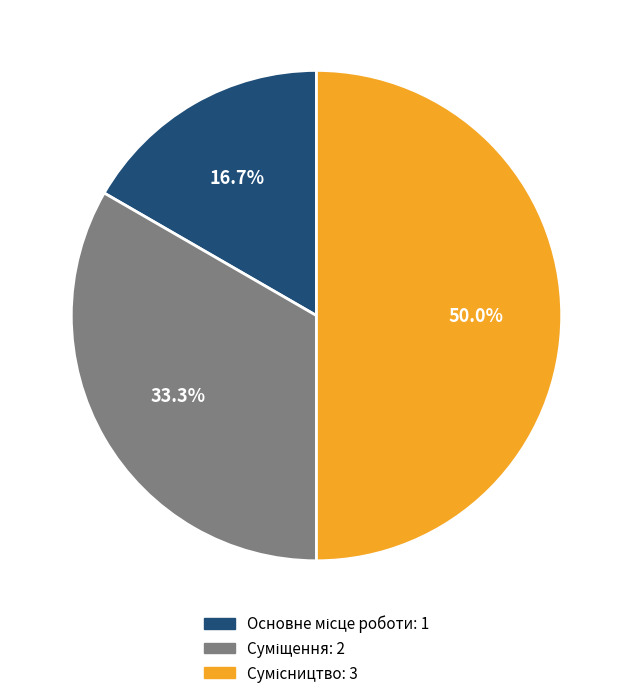

Is there a majority slice in this chart?

No